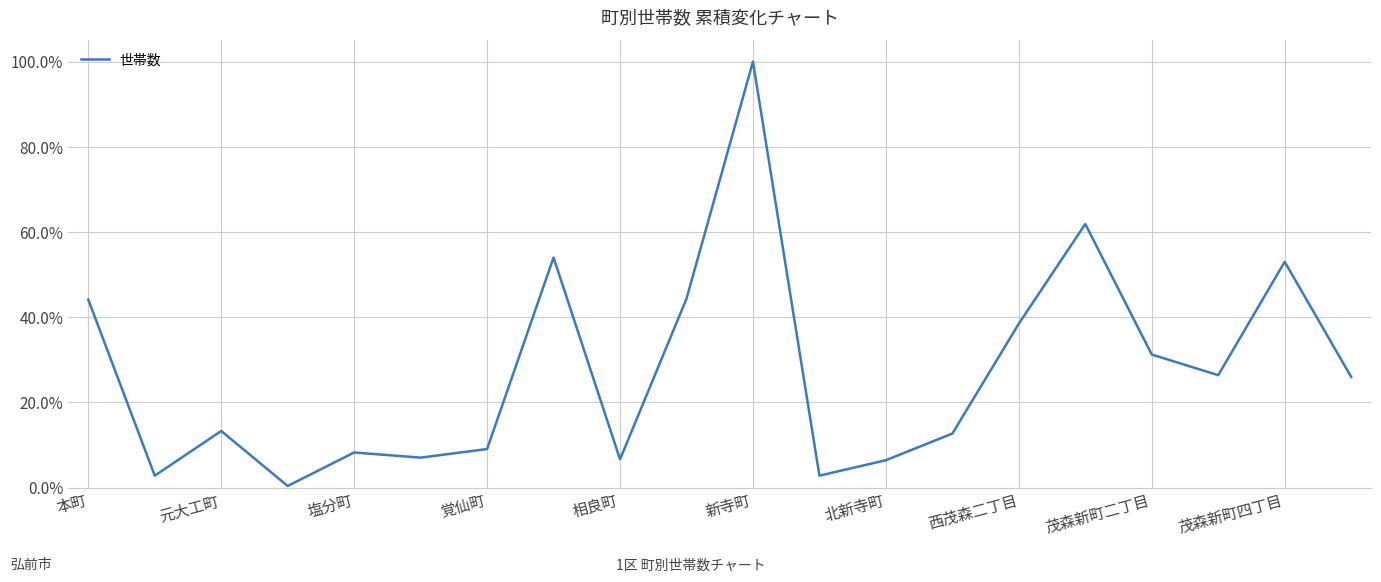

What is the value of the 5th point from the left?

0.1